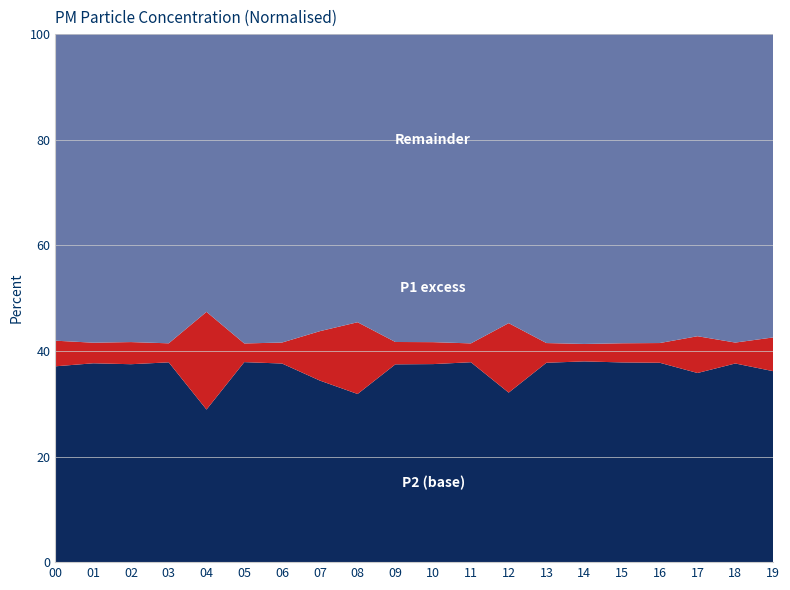

What is the total value across all series at 10?

100.0